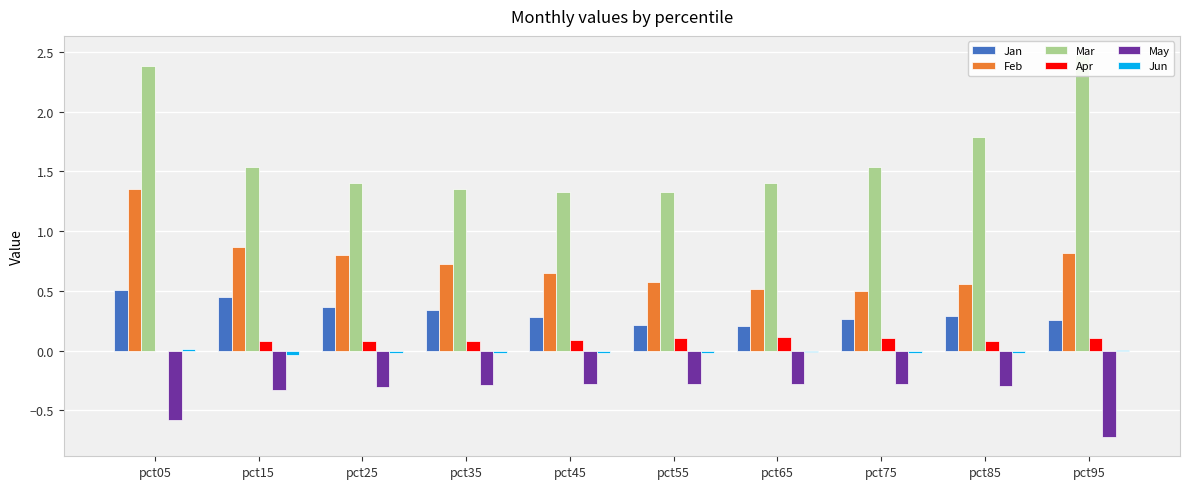

Reading left to right, list all the values displayed in this chart.

Jan: 0.5	0.4	0.4	0.3	0.3	0.2	0.2	0.3	0.3	0.3
Feb: 1.4	0.9	0.8	0.7	0.6	0.6	0.5	0.5	0.6	0.8
Mar: 2.4	1.5	1.4	1.4	1.3	1.3	1.4	1.5	1.8	2.5
Apr: -0.0	0.1	0.1	0.1	0.1	0.1	0.1	0.1	0.1	0.1
May: -0.6	-0.3	-0.3	-0.3	-0.3	-0.3	-0.3	-0.3	-0.3	-0.7
Jun: 0.0	-0.0	-0.0	-0.0	-0.0	-0.0	-0.0	-0.0	-0.0	0.0